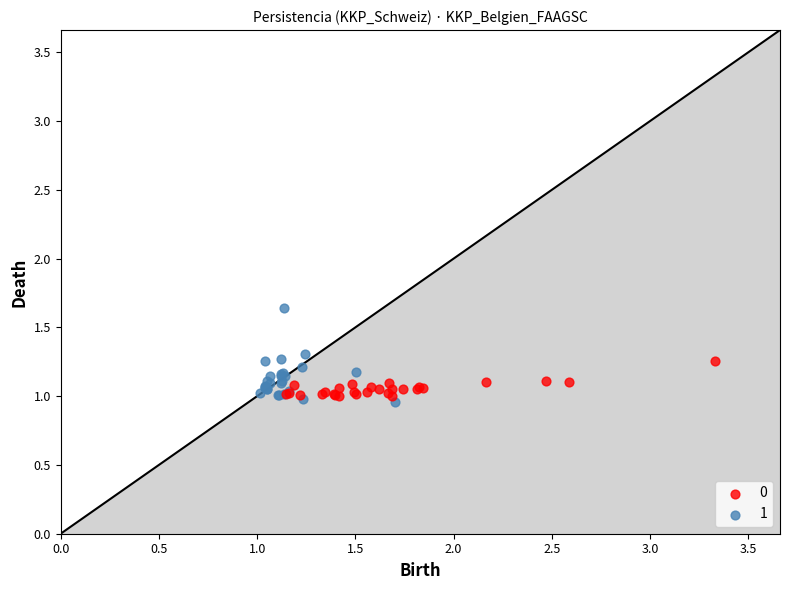

Which series contains the highest Y value?

1